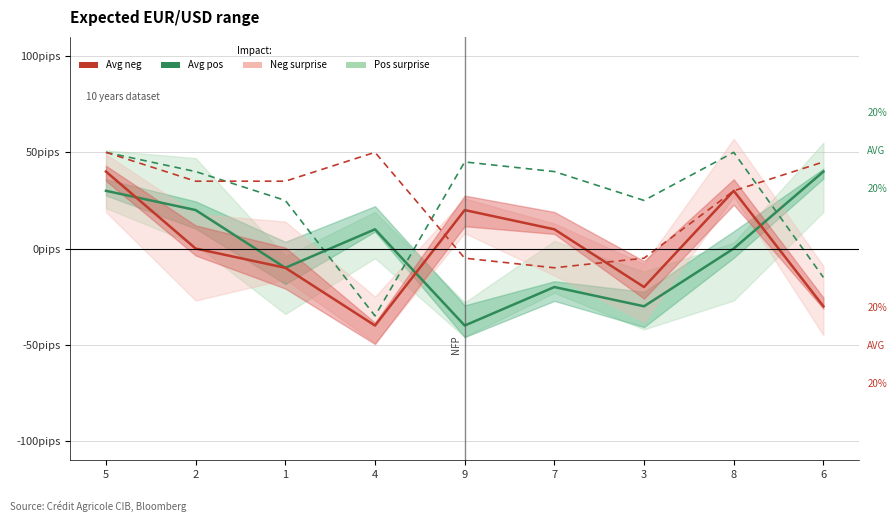

Reading left to right, extract all data points from this chart.

Avg pos: 30	20	-10	10	-40	-20	-30	0	40
Avg neg: 40	0	-10	-40	20	10	-20	30	-30
Neg surprise: 50	40	25	-35	45	40	25	50	-15
Pos surprise: 50	35	35	50	-5	-10	-5	30	45